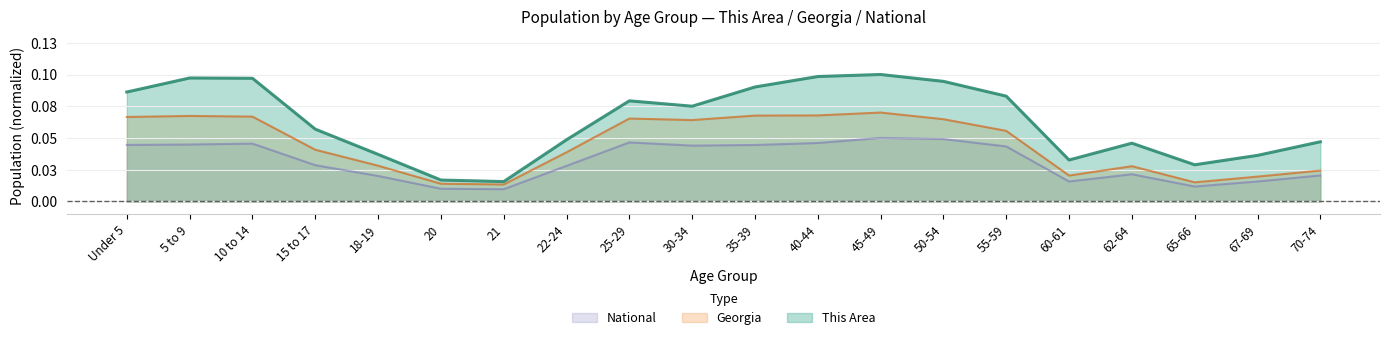

Reading left to right, list all the values displayed in this chart.

This Area: Under 5=0.1	5 to 9=0.1	10 to 14=0.1	15 to 17=0.1	18-19=0.0	20=0.0	21=0.0	22-24=0.0	25-29=0.1	30-34=0.1	35-39=0.1	40-44=0.1	45-49=0.1	50-54=0.1	55-59=0.1	60-61=0.0	62-64=0.0	65-66=0.0	67-69=0.0	70-74=0.0
Georgia: Under 5=0.1	5 to 9=0.1	10 to 14=0.1	15 to 17=0.0	18-19=0.0	20=0.0	21=0.0	22-24=0.0	25-29=0.1	30-34=0.1	35-39=0.1	40-44=0.1	45-49=0.1	50-54=0.1	55-59=0.1	60-61=0.0	62-64=0.0	65-66=0.0	67-69=0.0	70-74=0.0
National: Under 5=0.0	5 to 9=0.0	10 to 14=0.0	15 to 17=0.0	18-19=0.0	20=0.0	21=0.0	22-24=0.0	25-29=0.0	30-34=0.0	35-39=0.0	40-44=0.0	45-49=0.1	50-54=0.0	55-59=0.0	60-61=0.0	62-64=0.0	65-66=0.0	67-69=0.0	70-74=0.0